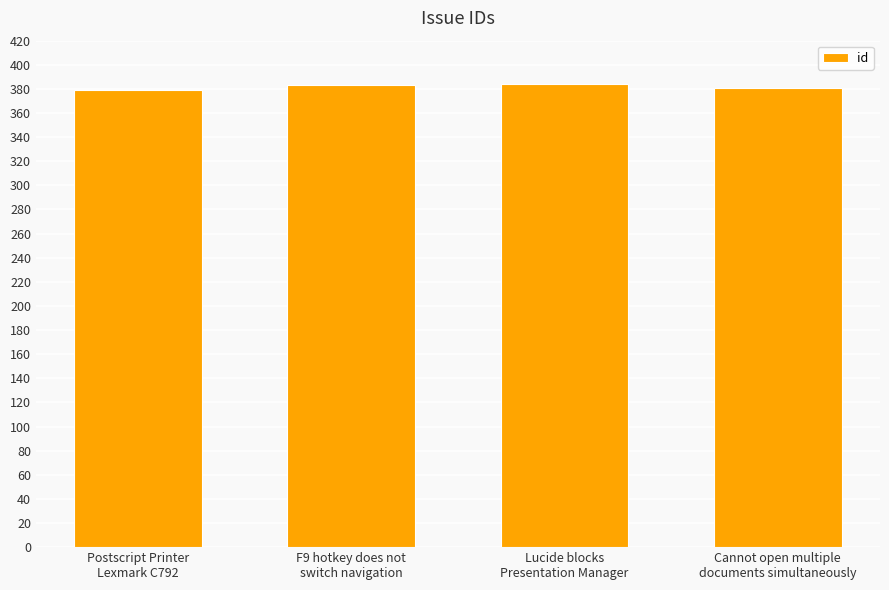

Is it true that the value at Lucide blocks
Presentation Manager is 384?

True